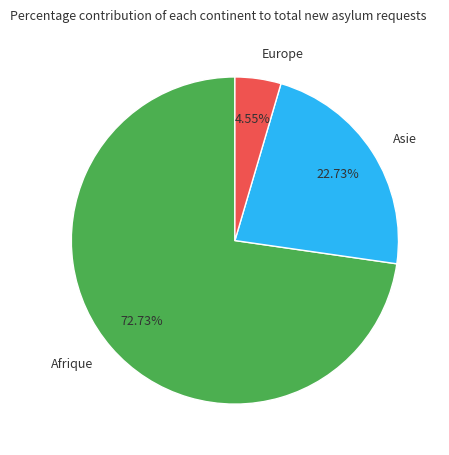

Which category accounts for the majority?

Afrique